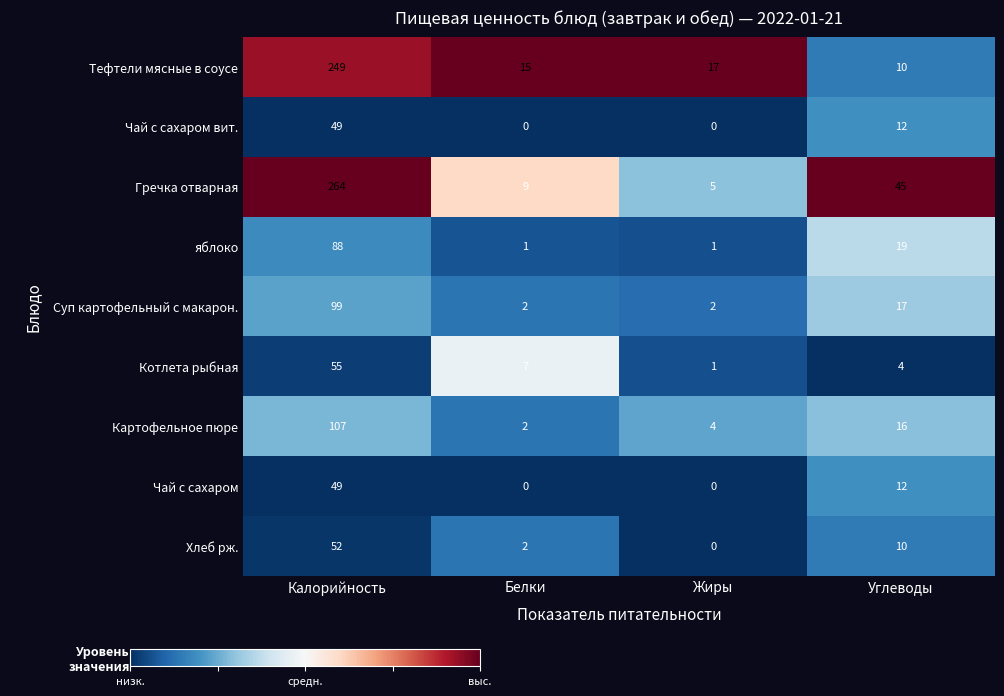

How many categories are shown in the chart?

4